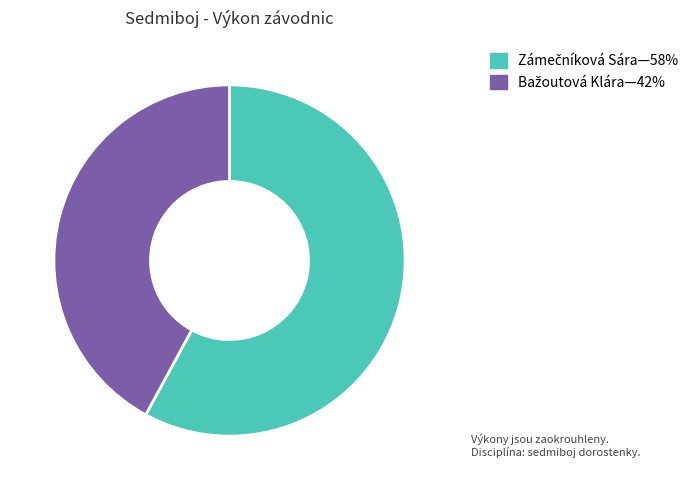

Is there any slice that represents more than half of the pie?

Yes